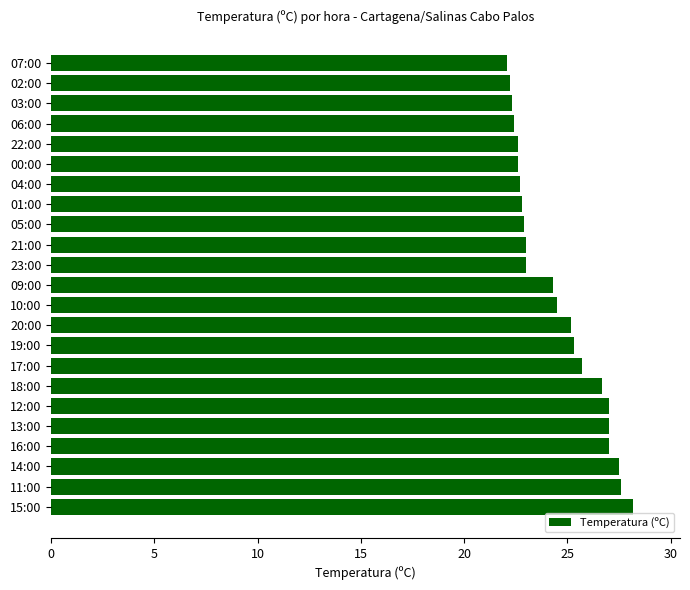

Is it true that the value at 05:00 is 22.9?

True